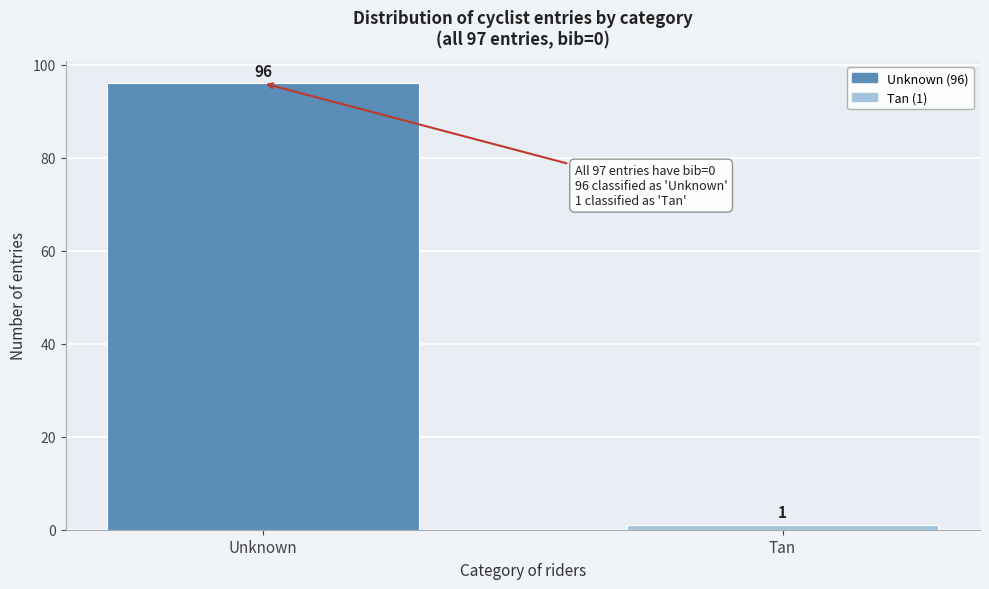

Reading left to right, transcribe all the data shown in this chart.

96	1